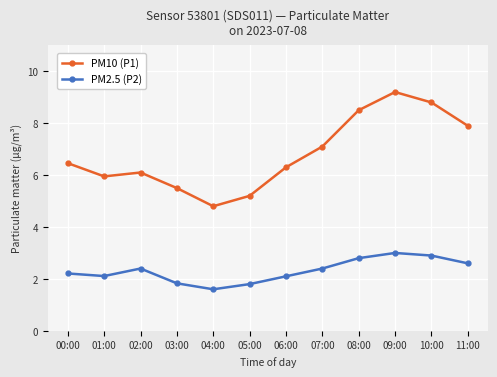

At which category does PM10 (P1) reach its first local peak?

02:00